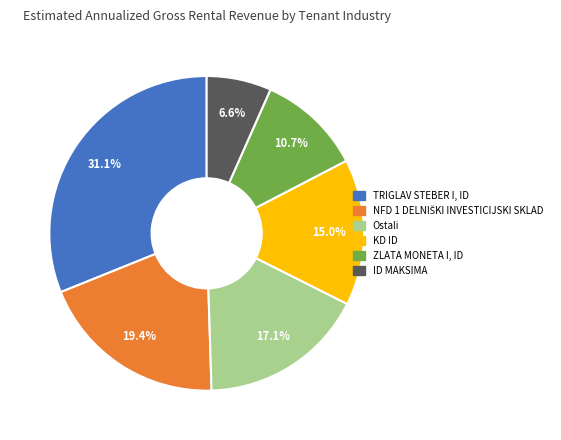

Which has a higher value, ZLATA MONETA I, ID or KD ID?

KD ID